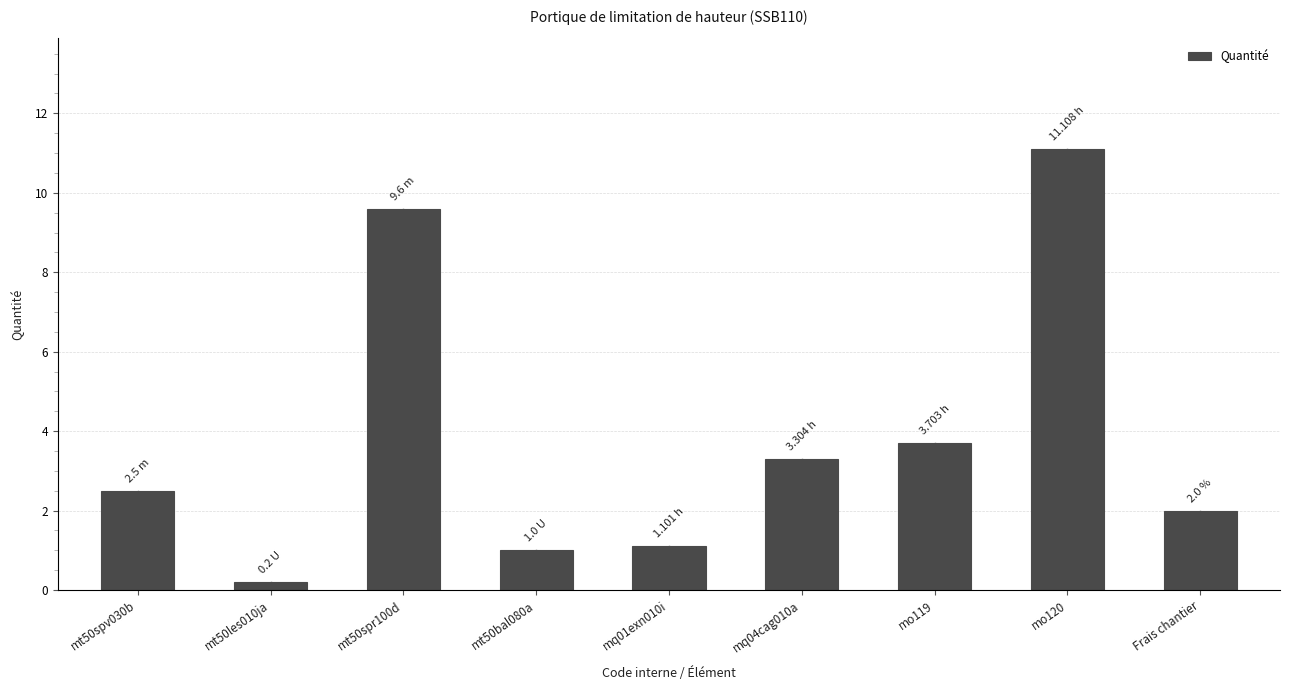

Is it true that the value at Frais chantier is 2.9?

False